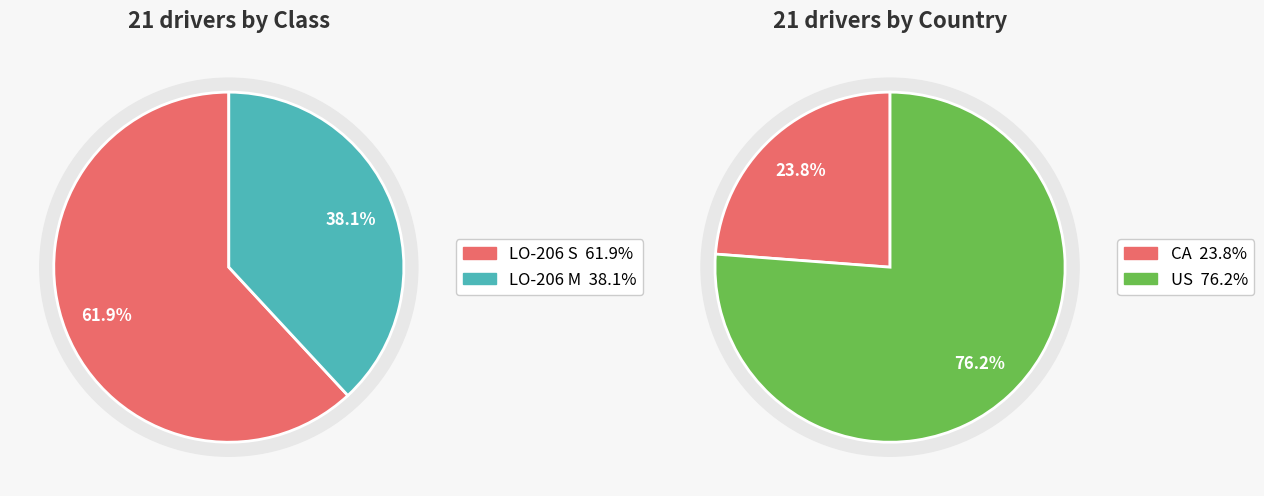

What is the ratio of the value at LO-206 M to the value at LO-206 S?

0.6